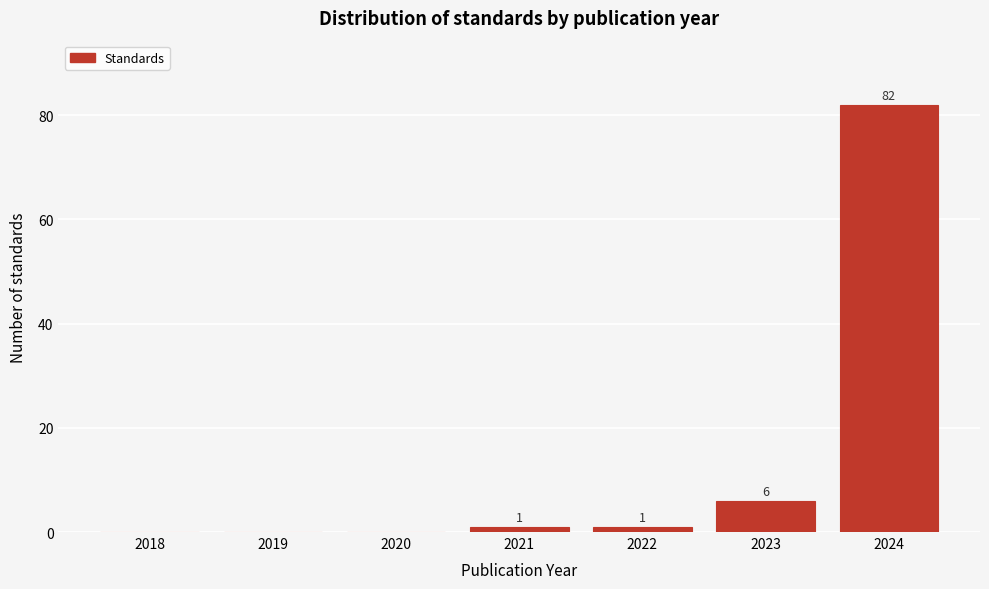

Reading left to right, what are all the values shown in this chart?

2018=0	2019=0	2020=0	2021=1	2022=1	2023=6	2024=82